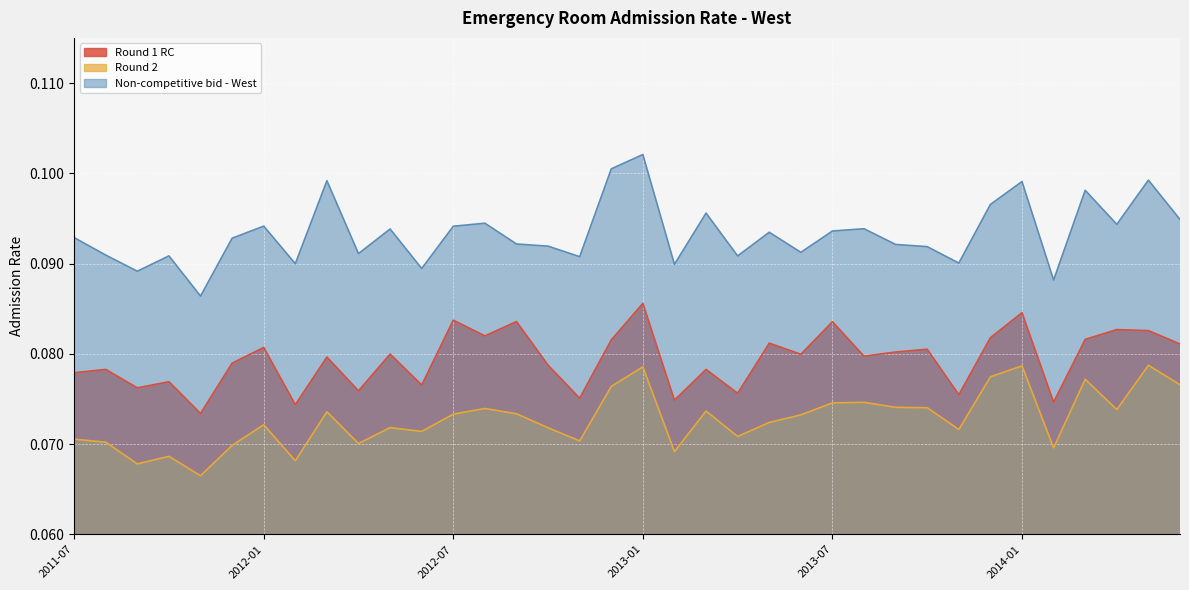

Rank the series by their maximum value, from highest to lowest.

Non-competitive bid - West, Round 1 RC, Round 2